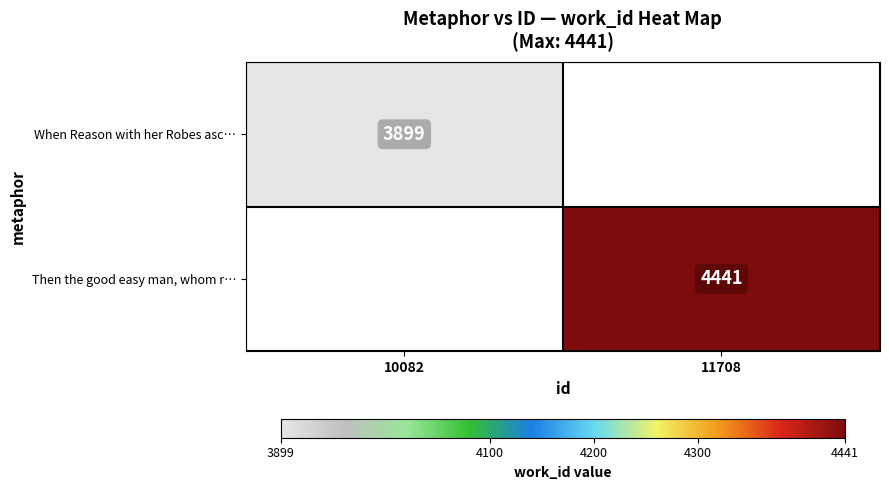

The value of Then the good easy man, whom r… at 11708 is 4441. True or false?

True